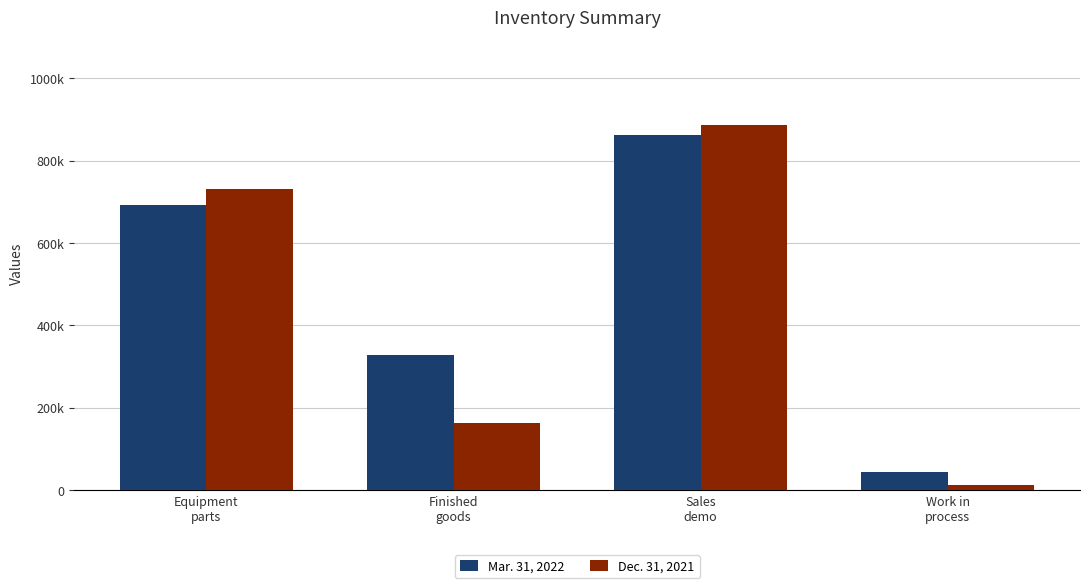

Does the chart contain any negative values?

No